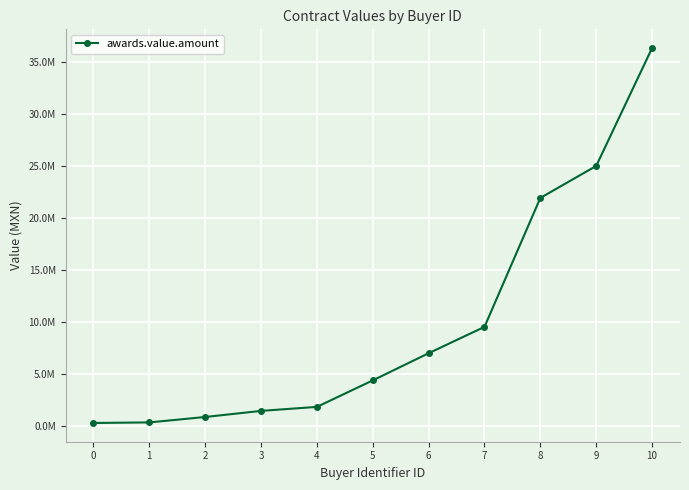

Rank the categories by value from highest to lowest.

10, 9, 8, 7, 6, 5, 4, 3, 2, 1, 0